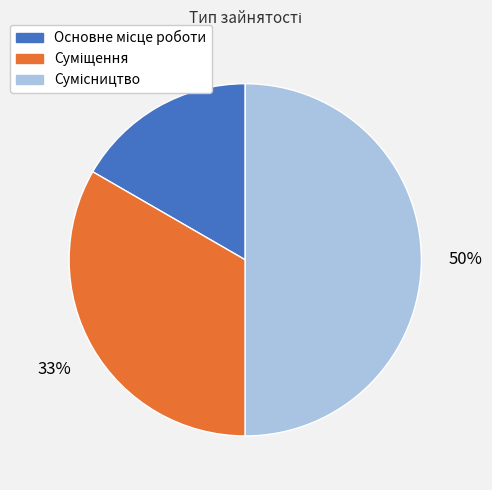

How many slices are in this pie chart?

3